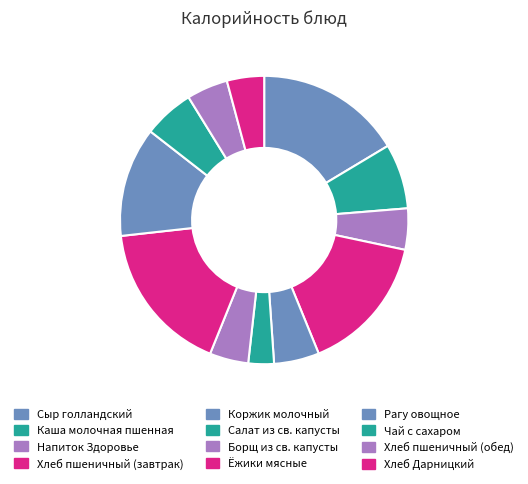

What is the change in value from Напиток Здоровье to Чай с сахаром?

+16.1